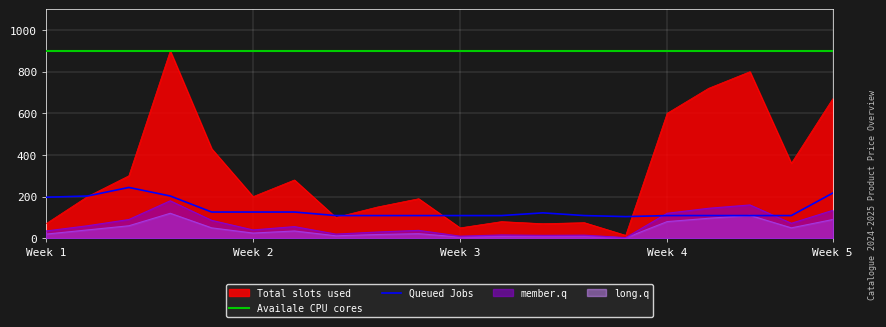

What position from the left is 17?

18